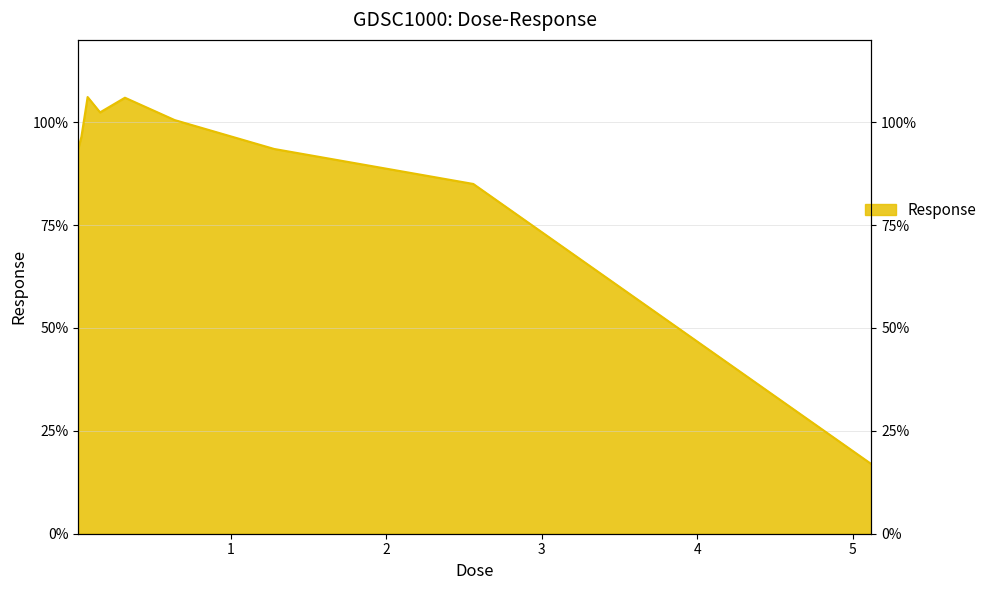

Where is the data nearest to the value 61?

2.56